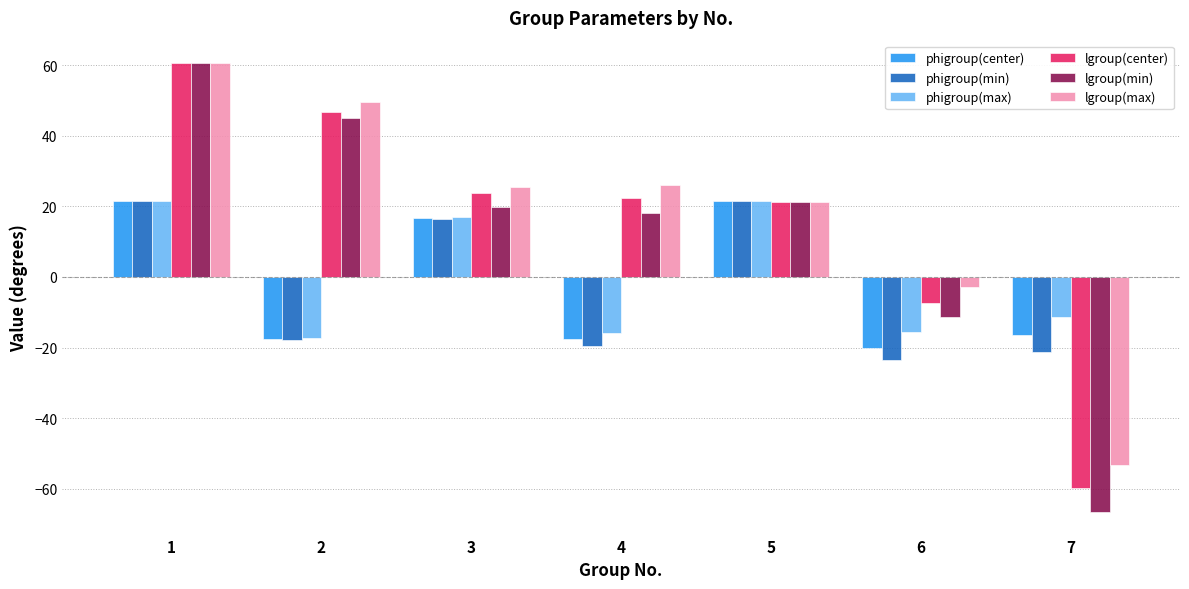

What is the difference between the maximum and second lowest values in the lgroup(max) series?

63.6